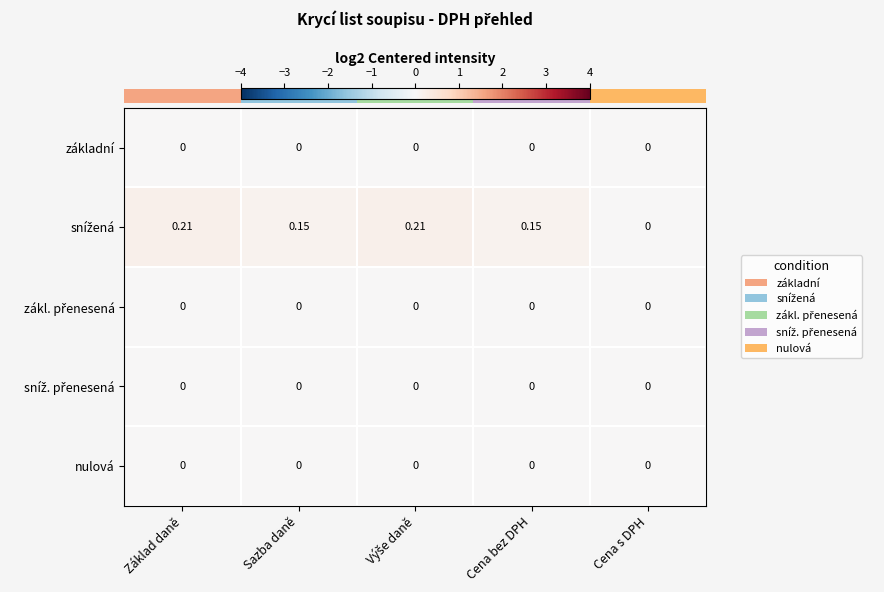

At which category is the sum across all series the highest?

Základ daně